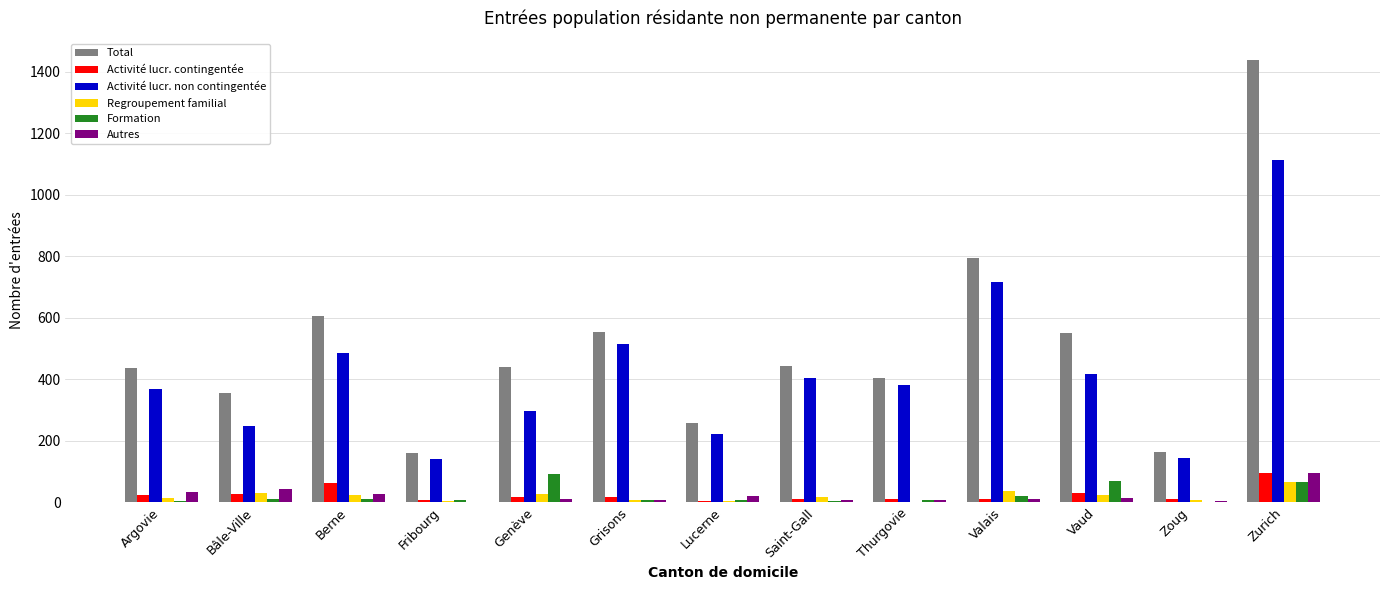

Is it true that Activité lucr. non contingentée equals 380 at Thurgovie?

True